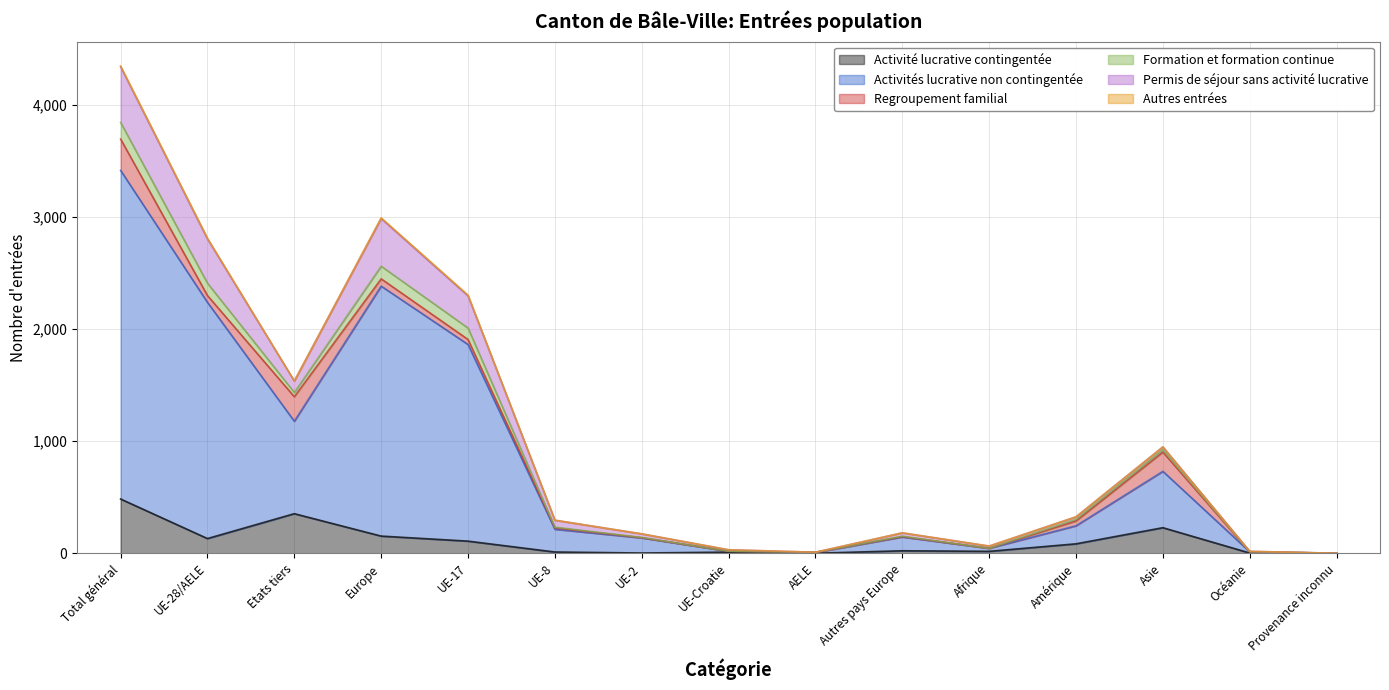

Count the number of categories in the chart.

15